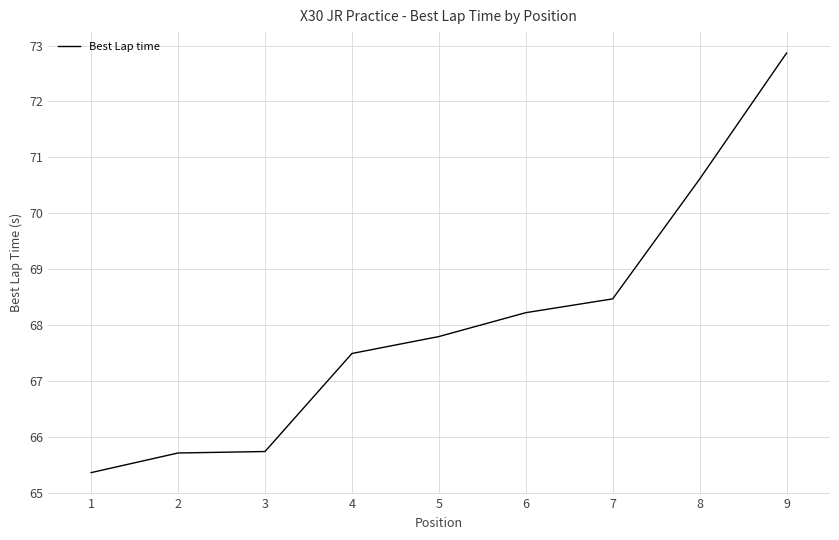

How many lines are shown in the chart?

1